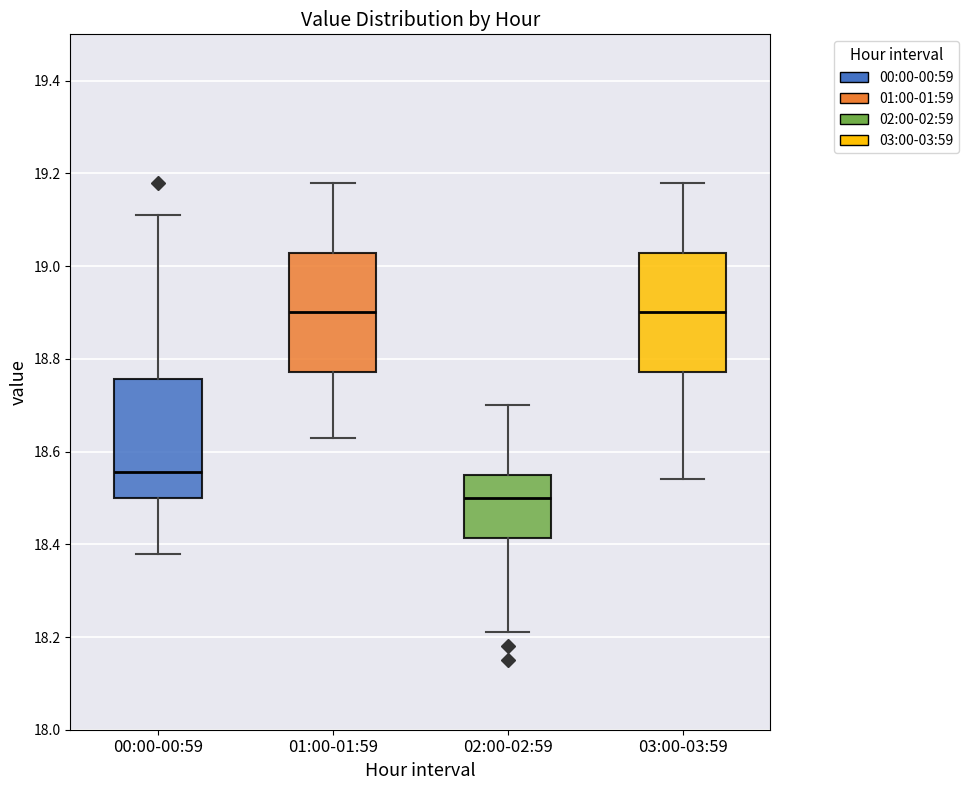

Reading left to right, read every box against the y-axis: the position of its median line, the range the box covers, and the ends of its whiskers. The values are not printed on the chart, so give them approximately, as read against the axis.

00:00-00:59: median 18.56, box 18.50 to 18.76, whiskers 18.38 to 19.12
01:00-01:59: median 18.90, box 18.78 to 19.02, whiskers 18.64 to 19.18
02:00-02:59: median 18.50, box 18.42 to 18.56, whiskers 18.22 to 18.70
03:00-03:59: median 18.90, box 18.78 to 19.02, whiskers 18.54 to 19.18